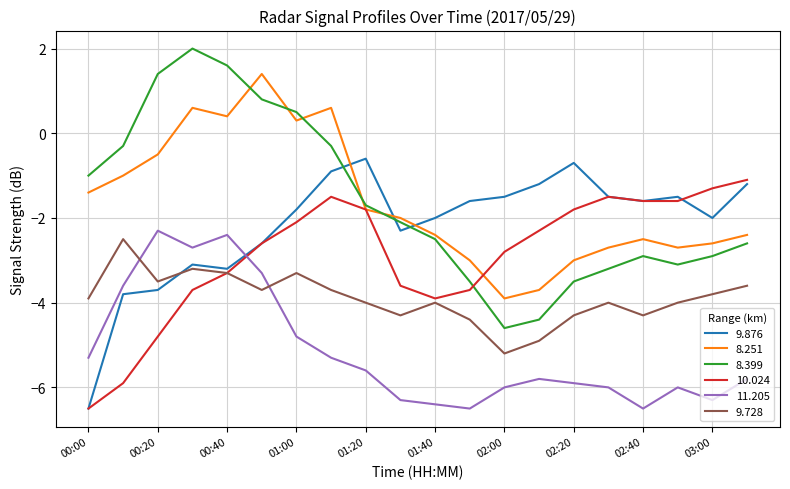

True or false: 9.728 and 8.251 intersect in this chart.

False